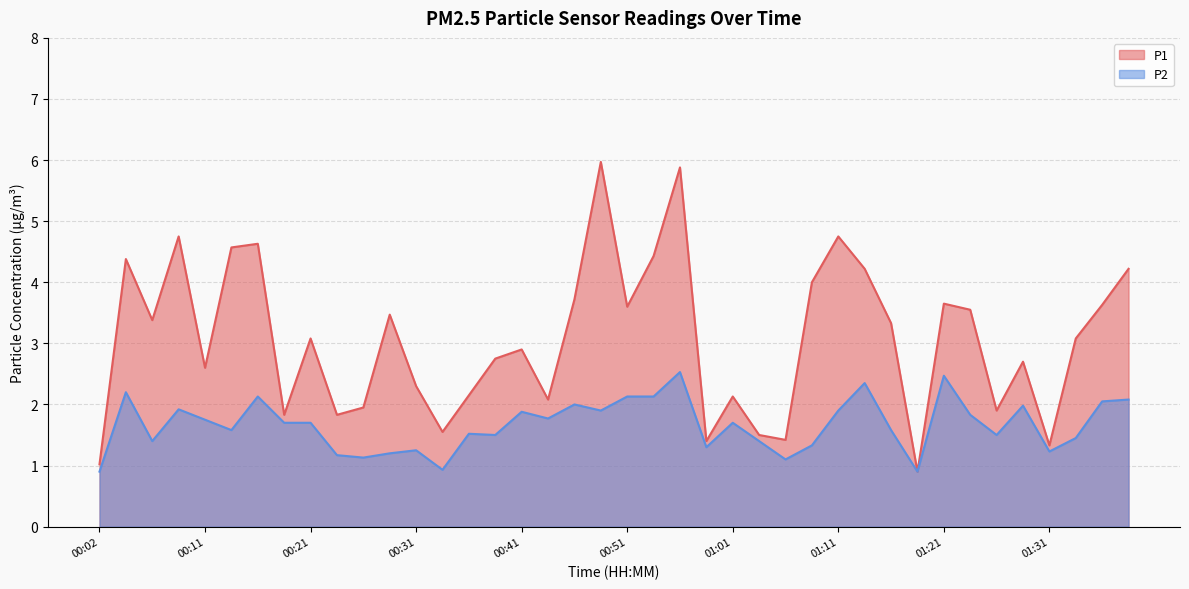

Between 01:08 and 01:23, which series saw the biggest shift?

P2